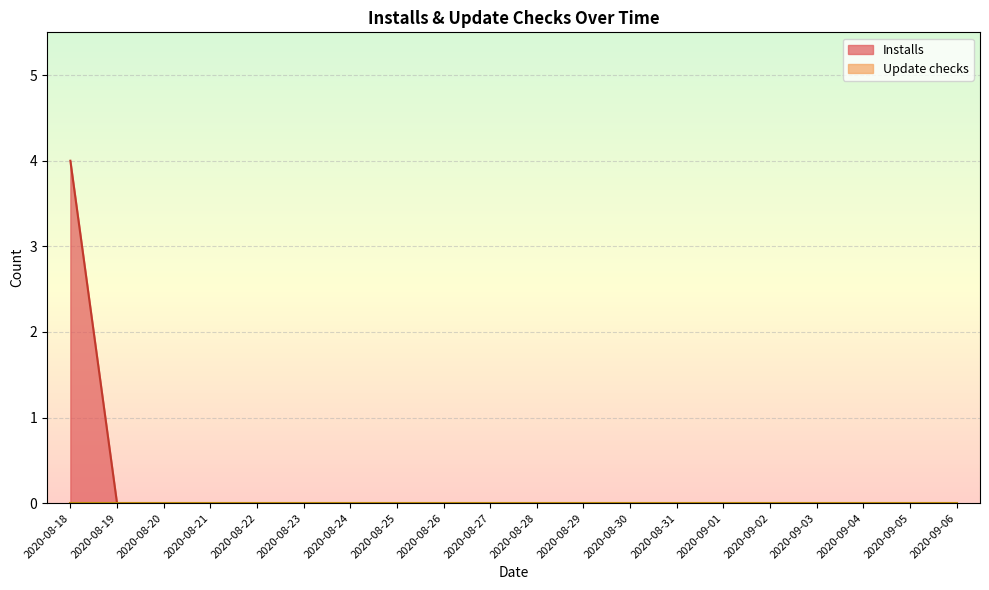

Rank the categories by value from highest to lowest.

2020-08-18, 2020-08-19, 2020-08-20, 2020-08-21, 2020-08-22, 2020-08-23, 2020-08-24, 2020-08-25, 2020-08-26, 2020-08-27, 2020-08-28, 2020-08-29, 2020-08-30, 2020-08-31, 2020-09-01, 2020-09-02, 2020-09-03, 2020-09-04, 2020-09-05, 2020-09-06